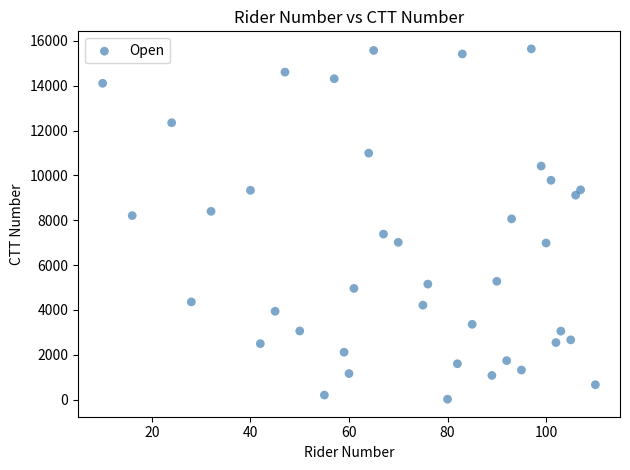

What is the range of Y values (max minus min)?

15625